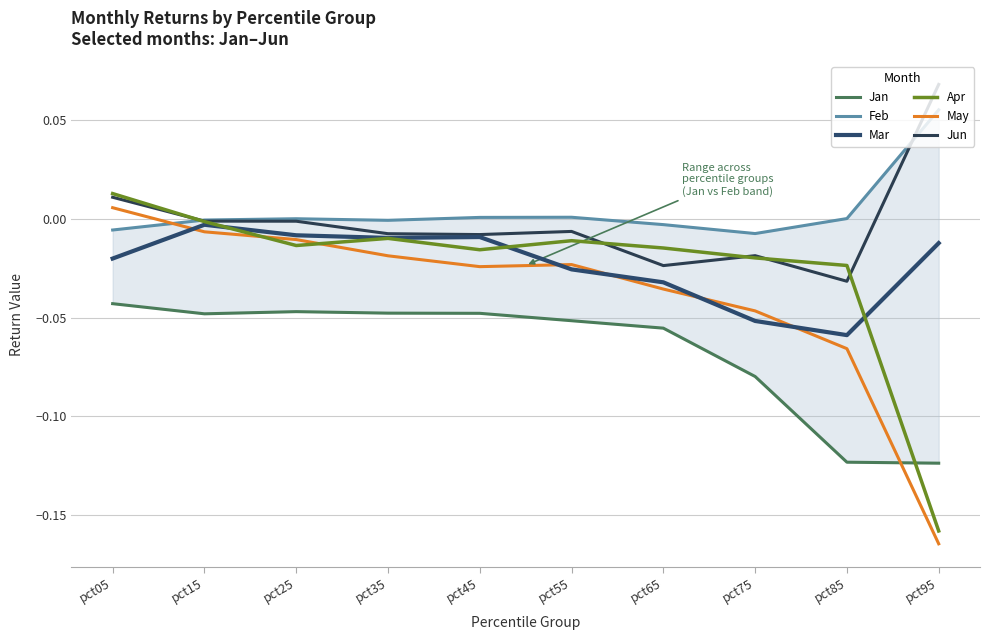

How many negative values does the Apr series have?

9